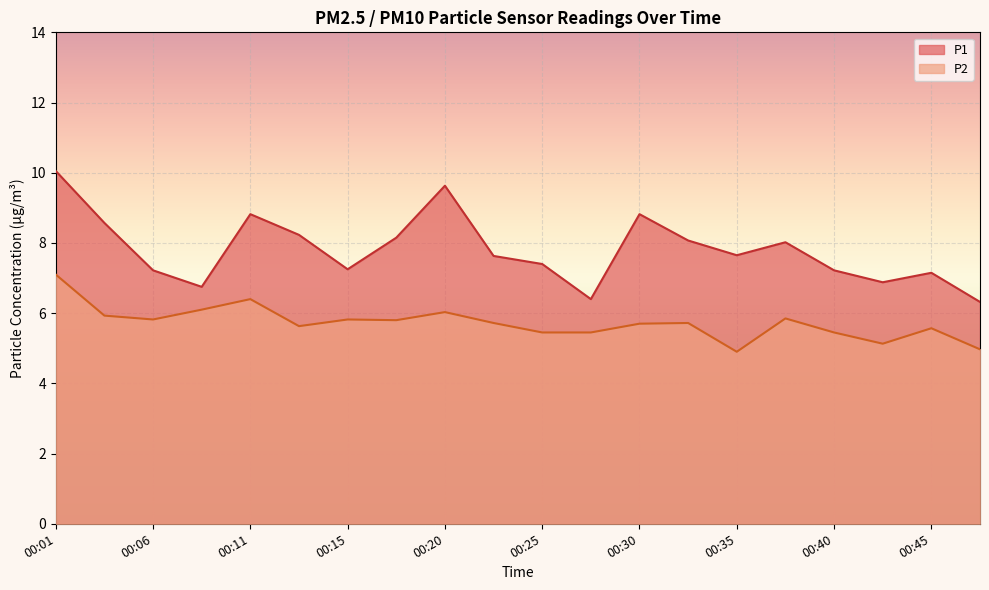

Between 00:03 and 00:33, which is larger?

00:03